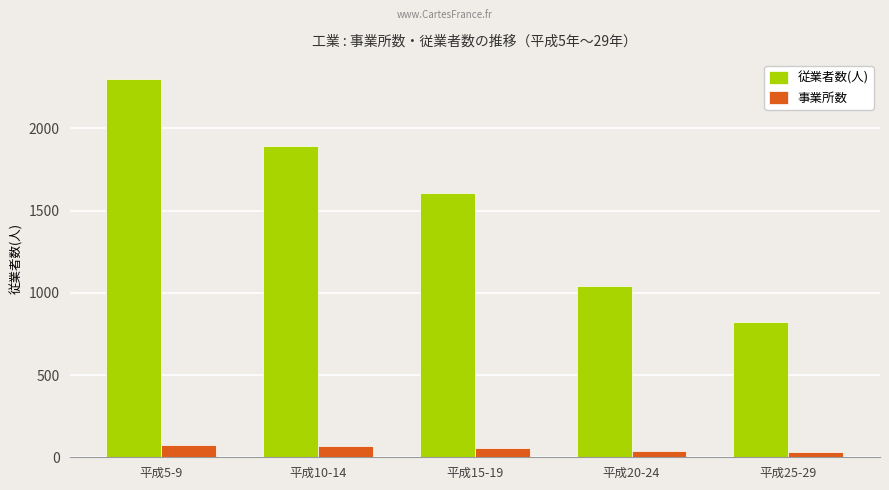

What is the maximum value shown in the chart?

2302